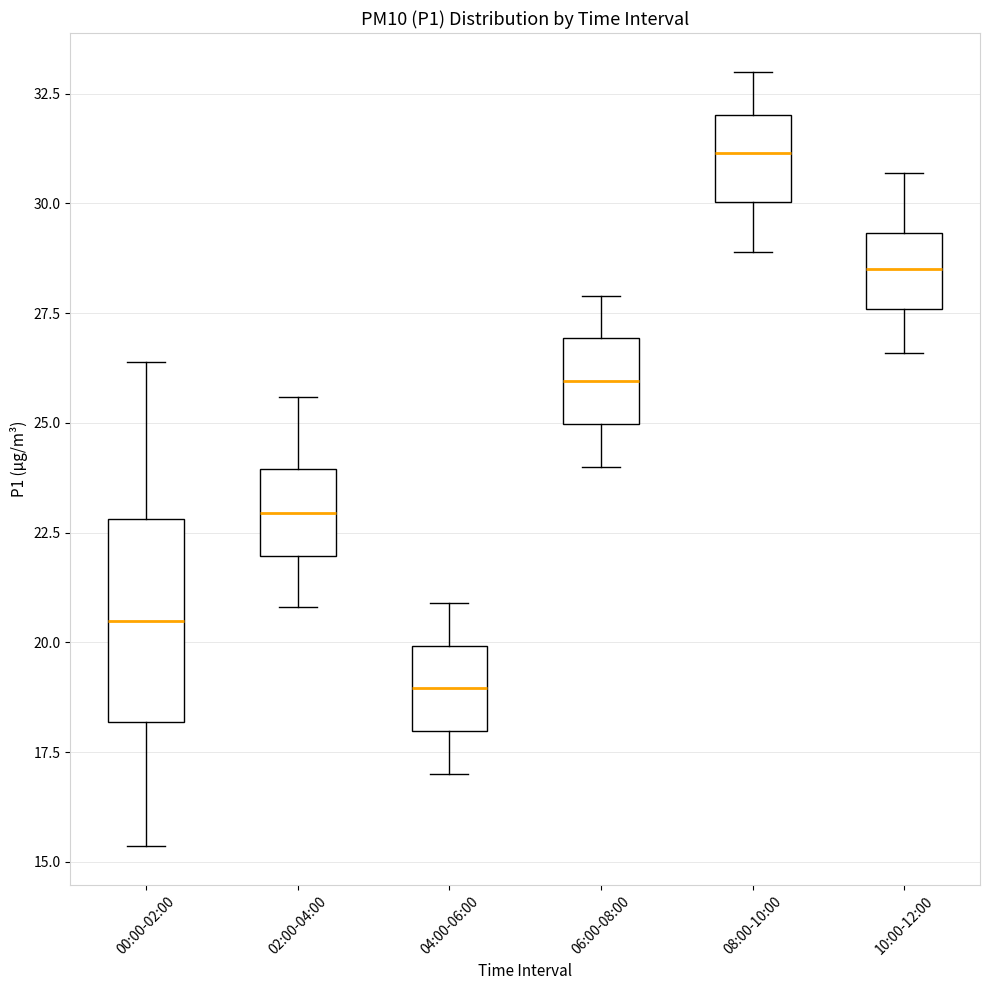

Reading left to right, transcribe this box plot: for each box, give where its median line is, the range the box spans, and where its two whiskers end, as read against the y-axis. The values are not printed on the chart, so give them approximately, as read against the axis.

00:00-02:00: median 20.5, box 18.0 to 23.0, whiskers 15.5 to 26.5
02:00-04:00: median 23.0, box 22.0 to 24.0, whiskers 21.0 to 25.5
04:00-06:00: median 19.0, box 18.0 to 20.0, whiskers 17.0 to 21.0
06:00-08:00: median 26.0, box 25.0 to 27.0, whiskers 24.0 to 28.0
08:00-10:00: median 31.0, box 30.0 to 32.0, whiskers 29.0 to 33.0
10:00-12:00: median 28.5, box 27.5 to 29.5, whiskers 26.5 to 30.5